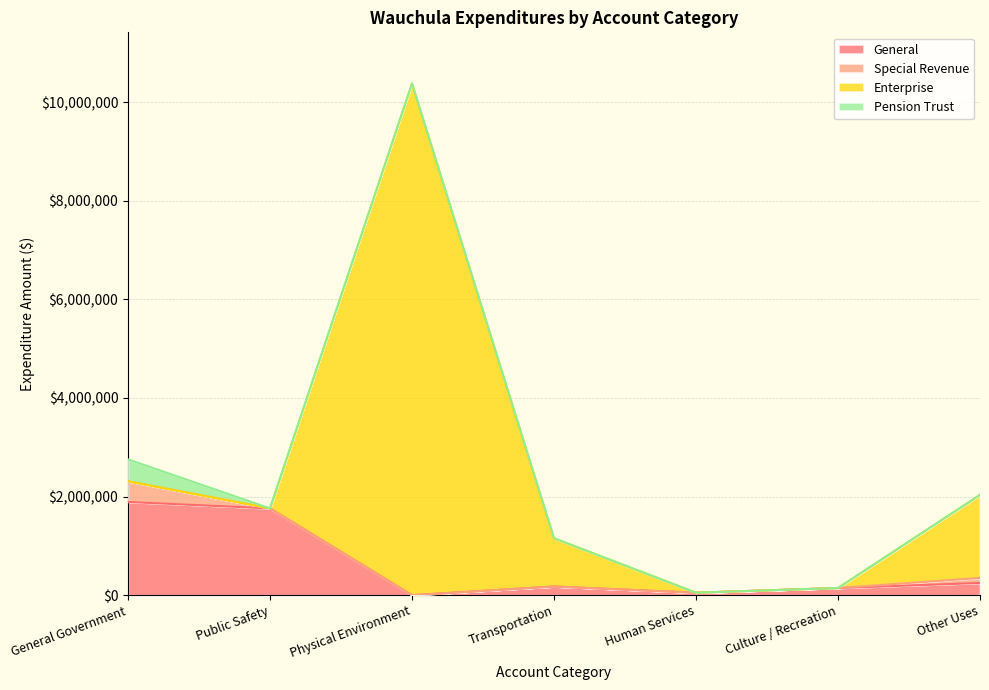

How many interior local peaks does the General series have?

1